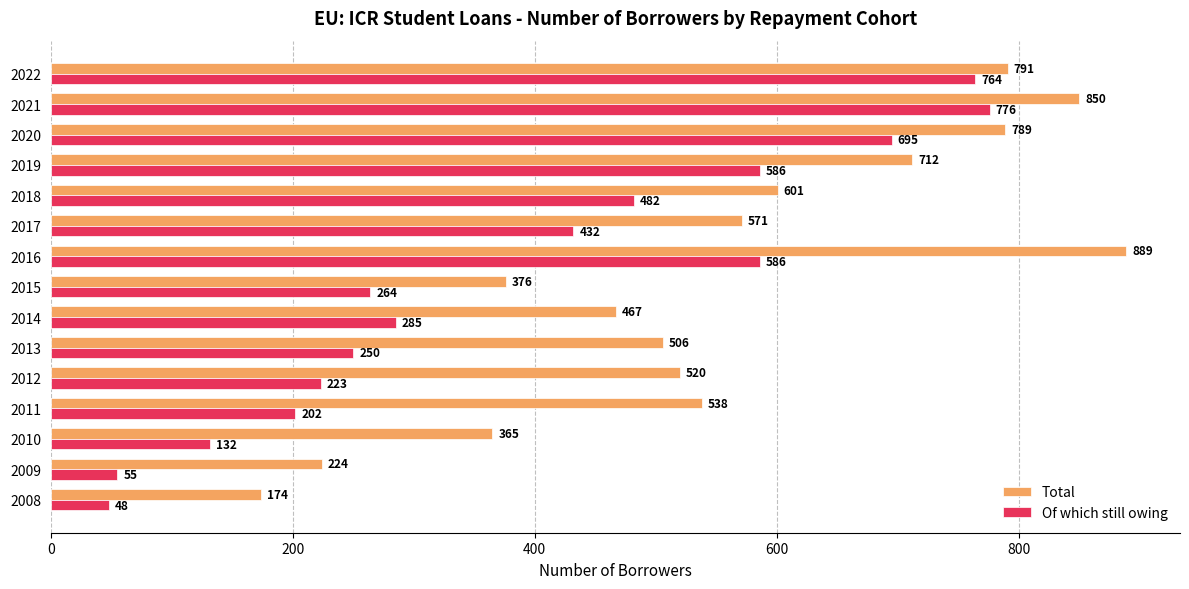

Is it true that Of which still owing equals 132 at 2010?

True